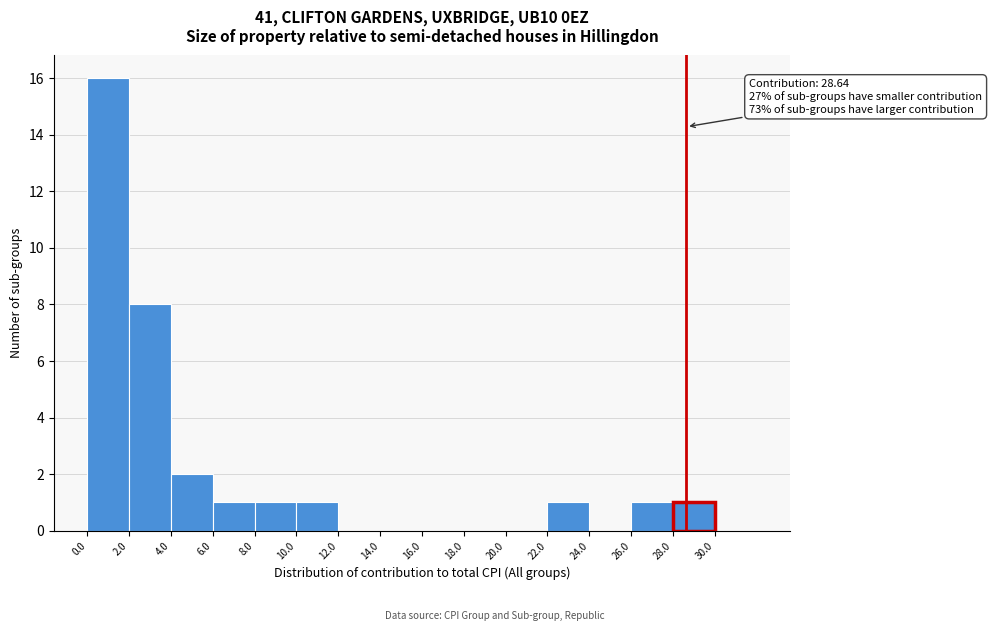

Over which range of the x-axis is the bar tallest?

0 to 2